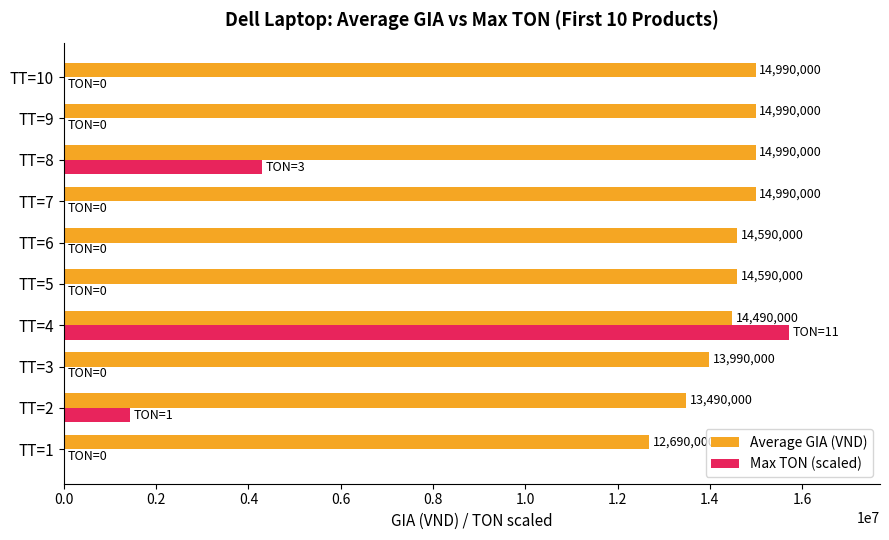

At which category does the chart reach its peak across all series?

TT=4